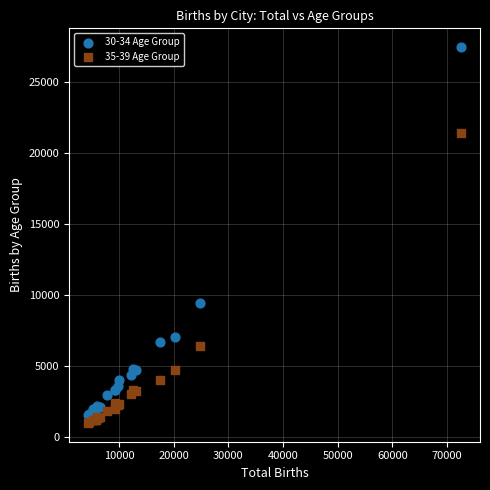

Which series has the largest Y range (max minus min)?

30-34 Age Group